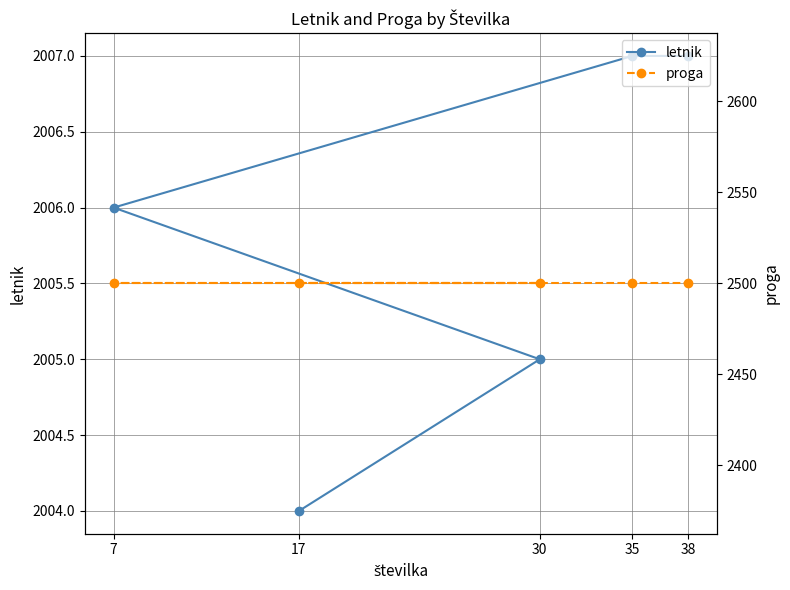

At how many categories does at least one series exceed 2326?

5